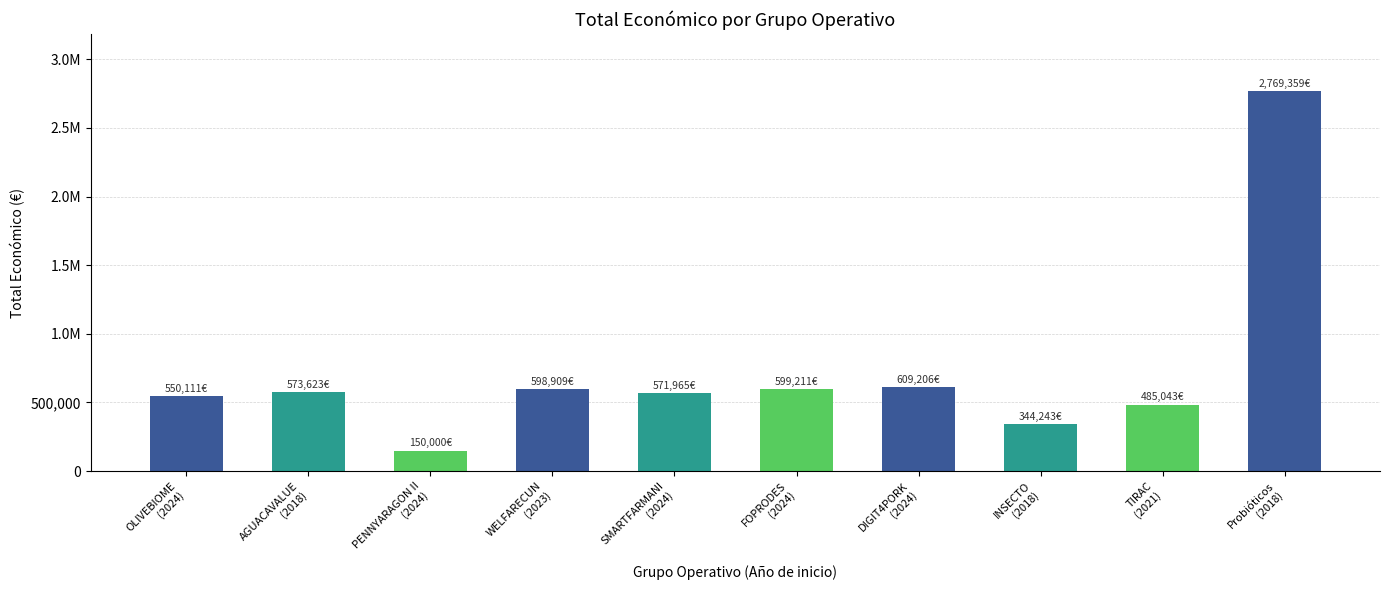

List the labels in order of value, smallest first.

PENNYARAGON II
(2024), INSECTO
(2018), TIRAC
(2021), OLIVEBIOME
(2024), SMARTFARMANI
(2024), AGUACAVALUE
(2018), WELFARECUN
(2023), FOPRODES
(2024), DIGIT4PORK
(2024), Probióticos
(2018)